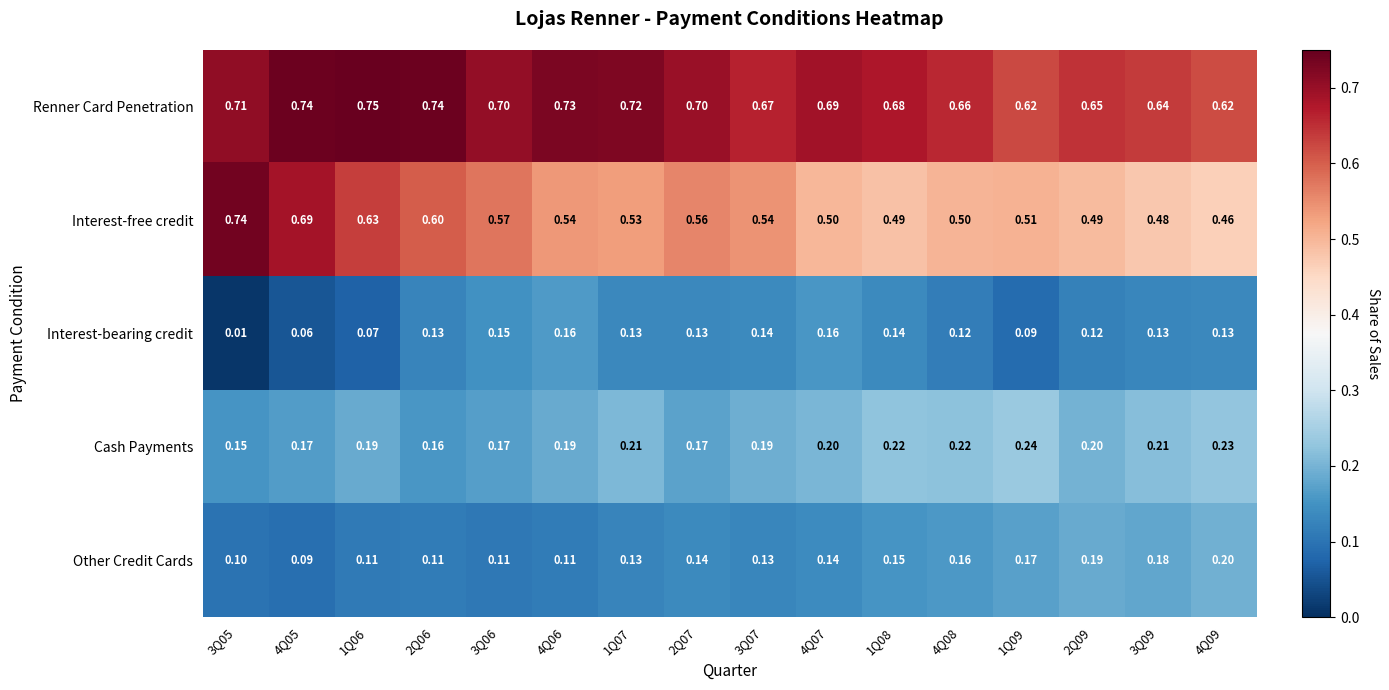

Which series has the largest total across all categories?

Renner Card Penetration